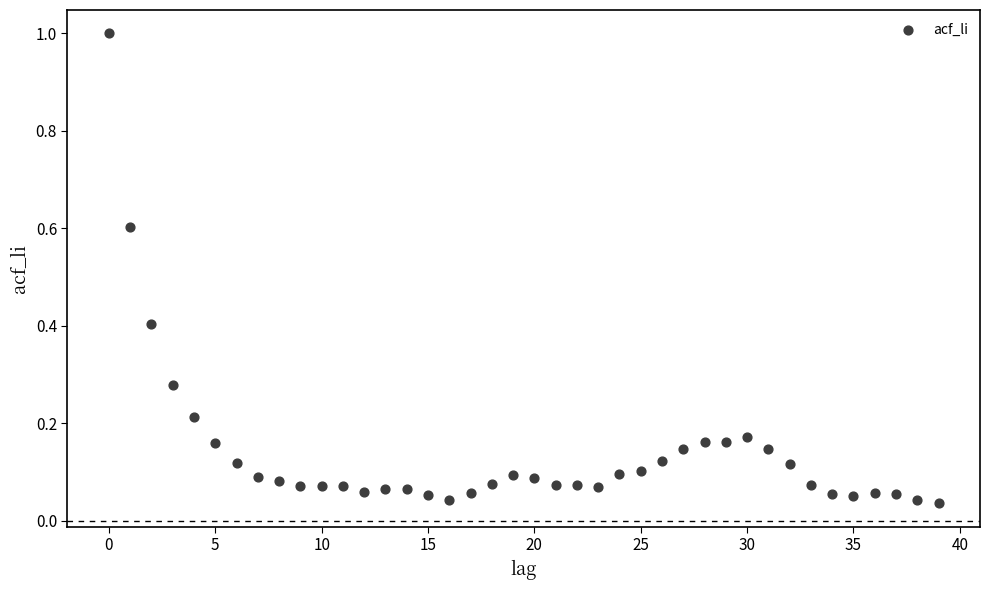

What is the range of Y values (max minus min)?

1.0